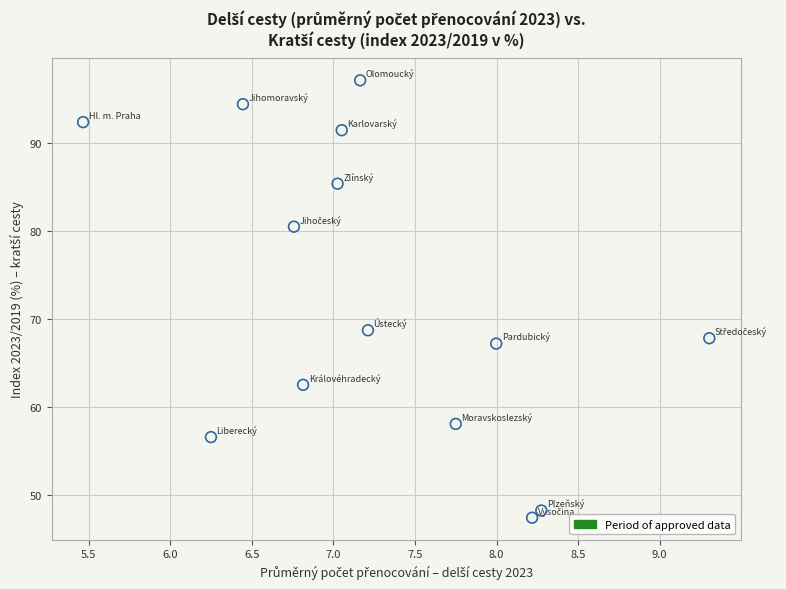

What is the range of Y values (max minus min)?

49.7